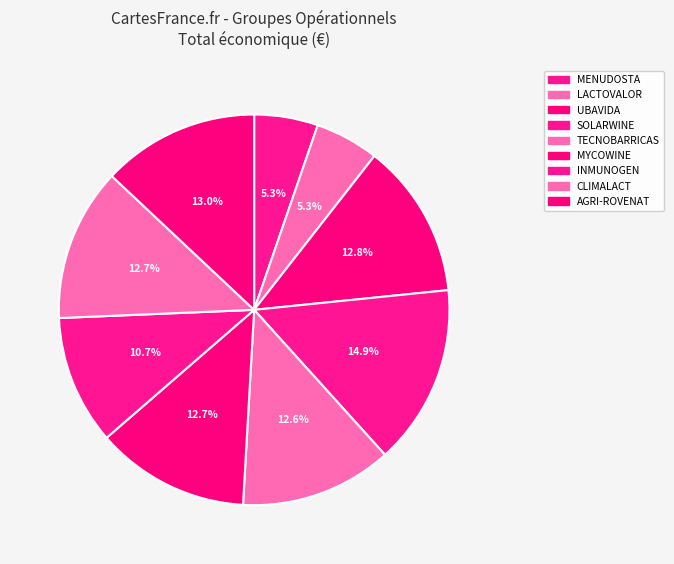

Count the number of slices in the pie.

9